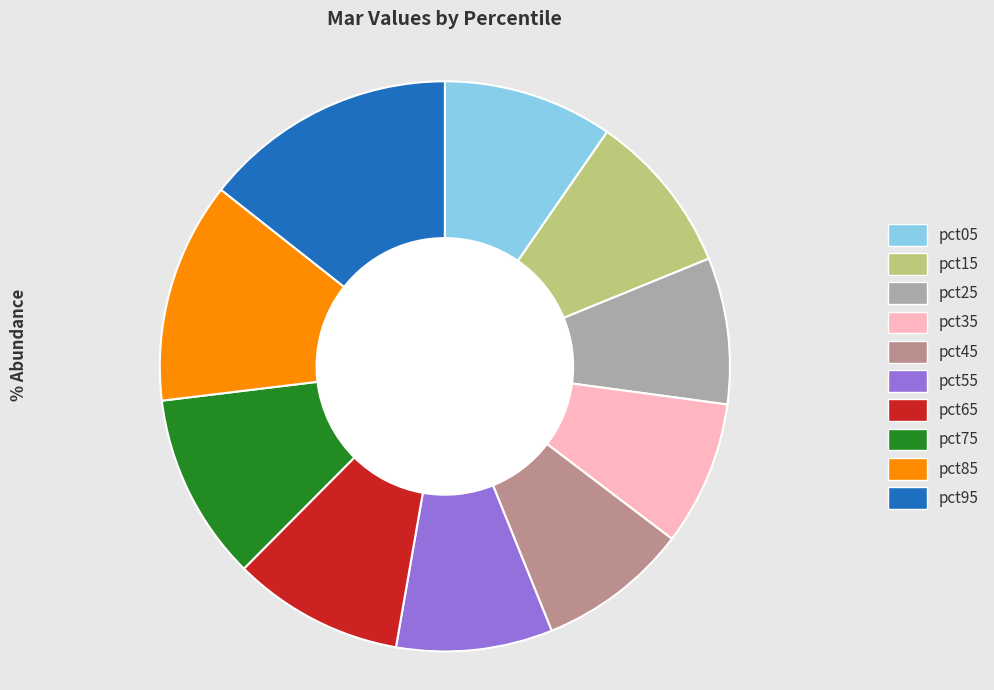

What percentage is the pct65 slice, to the nearest percent?

10%